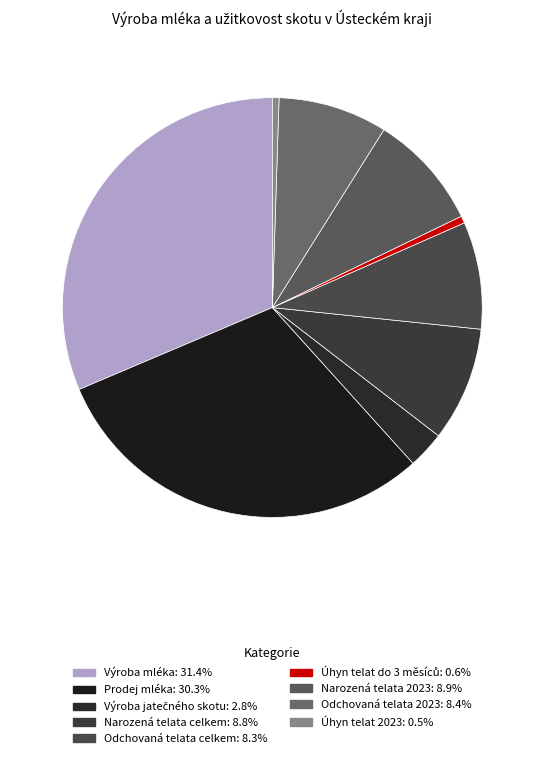

True or false: Úhyn telat 2023 accounts for 1% of the total.

True